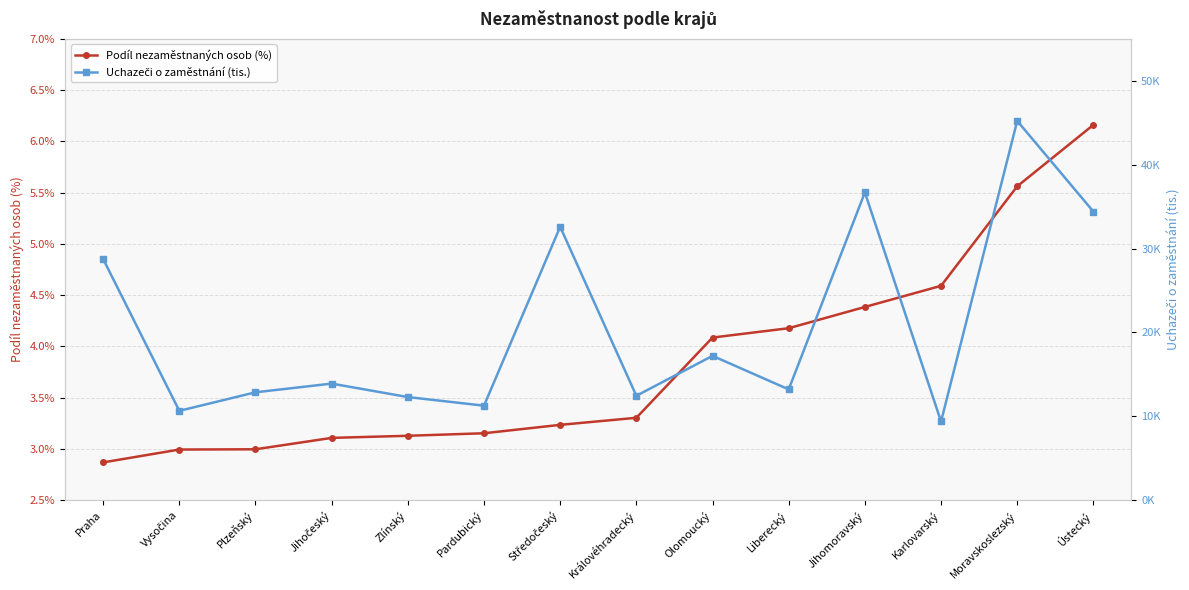

True or false: Uchazeči o zaměstnání (tis.) has a value of 36.7 at Jihomoravský.

True